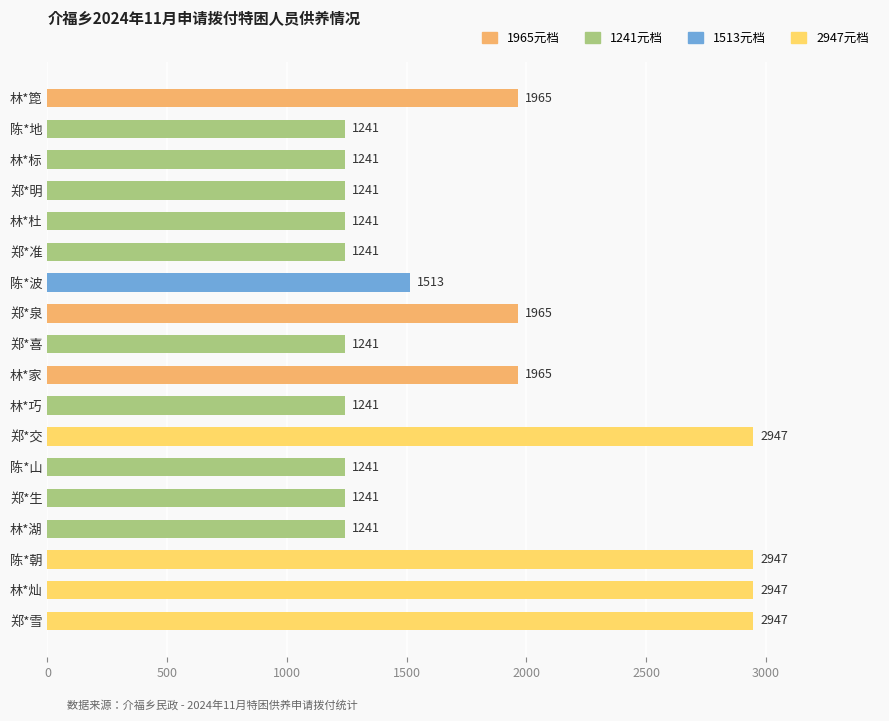

Is it true that the value at 陈*波 is 1513?

True